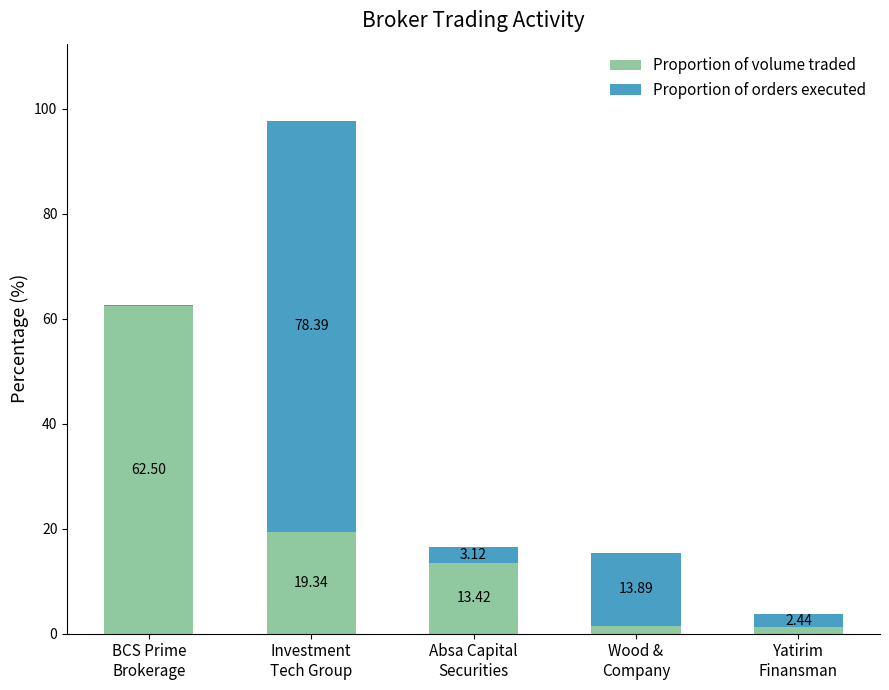

What is the total value across all series at BCS Prime
Brokerage?

62.5